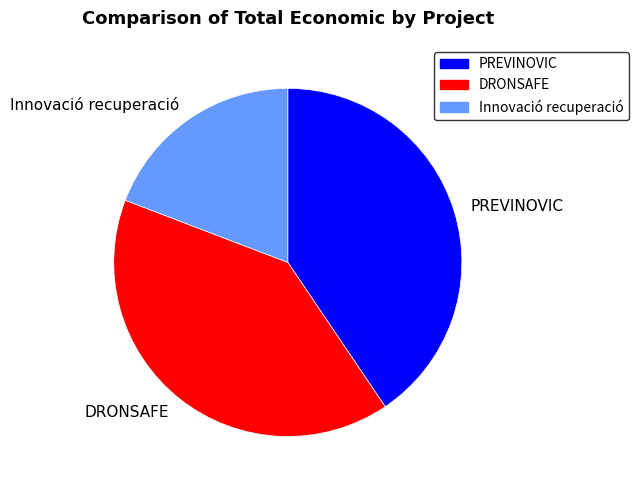

Is there a majority slice in this chart?

No